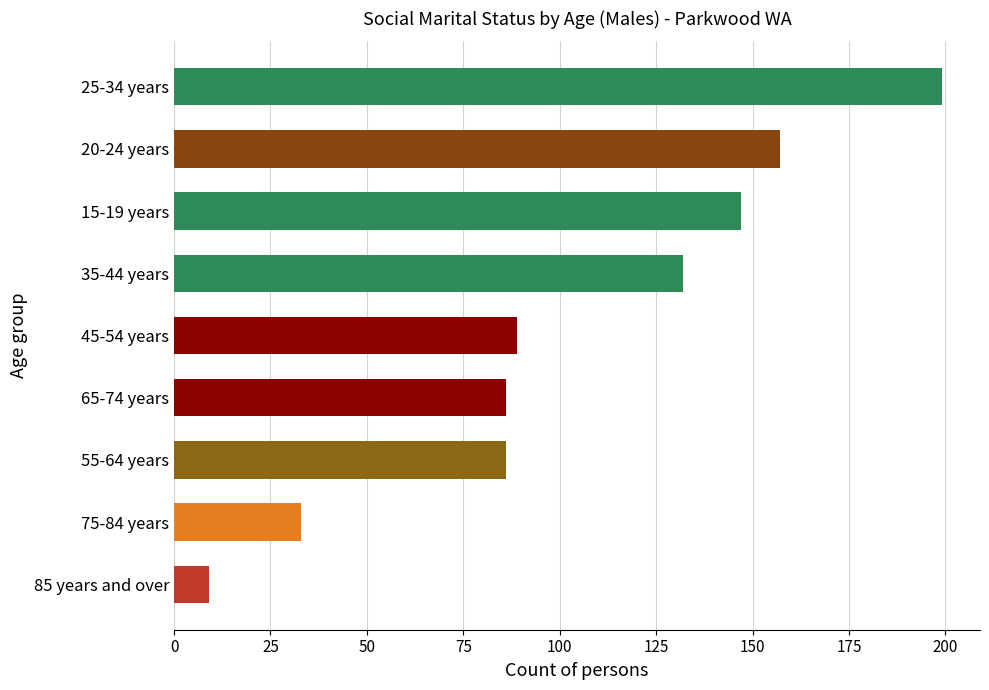

Approximately how many times larger is the value at 15-19 years compared to 35-44 years?

1.1